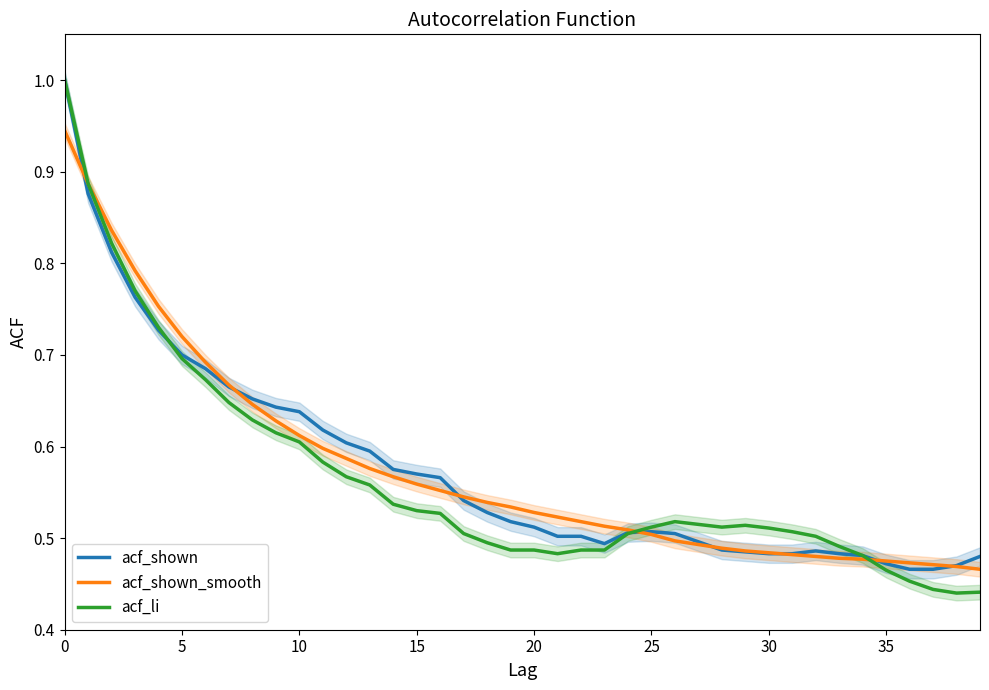

Which series has the largest total across all categories?

acf_shown_smooth